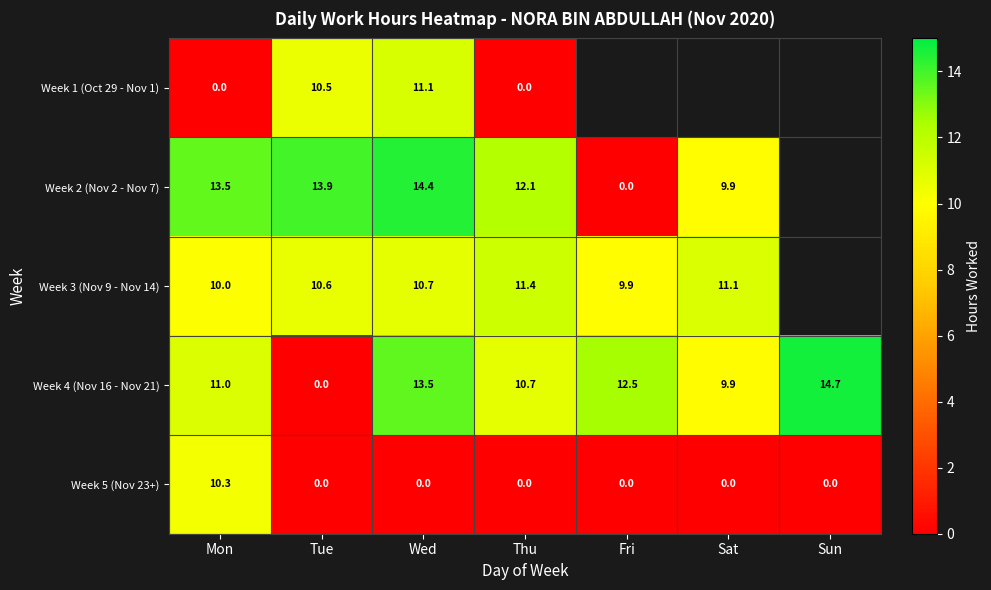

What is the spread (max minus min) of values at Thu?

12.1